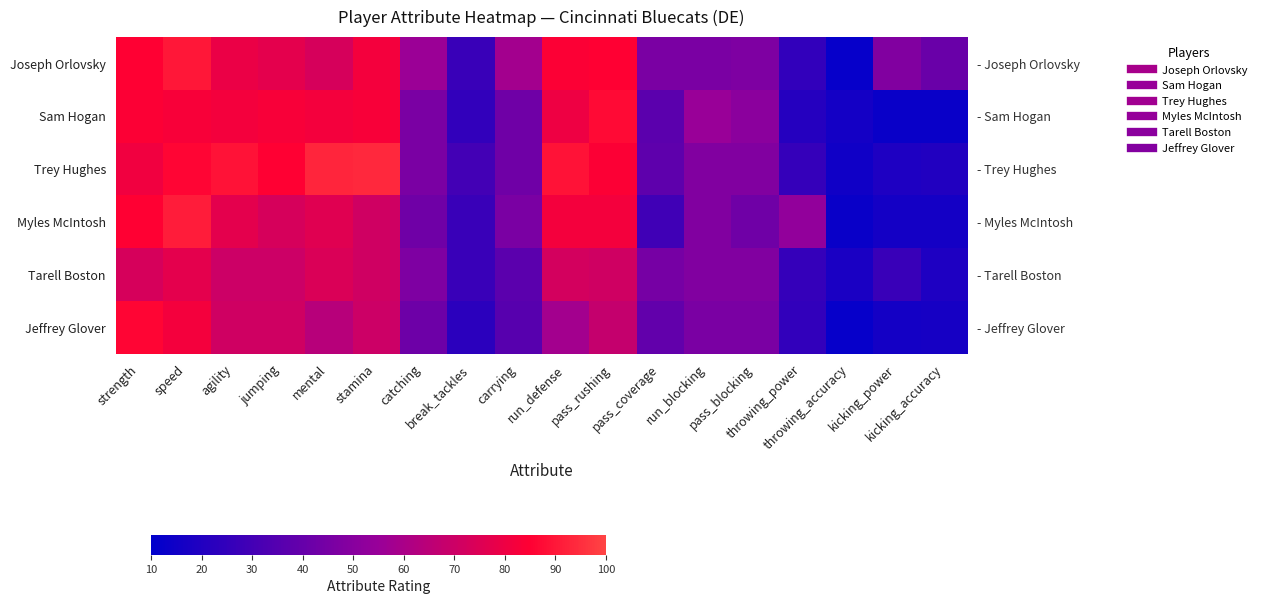

True or false: Trey Hughes has a value of 19 at kicking_power.

True